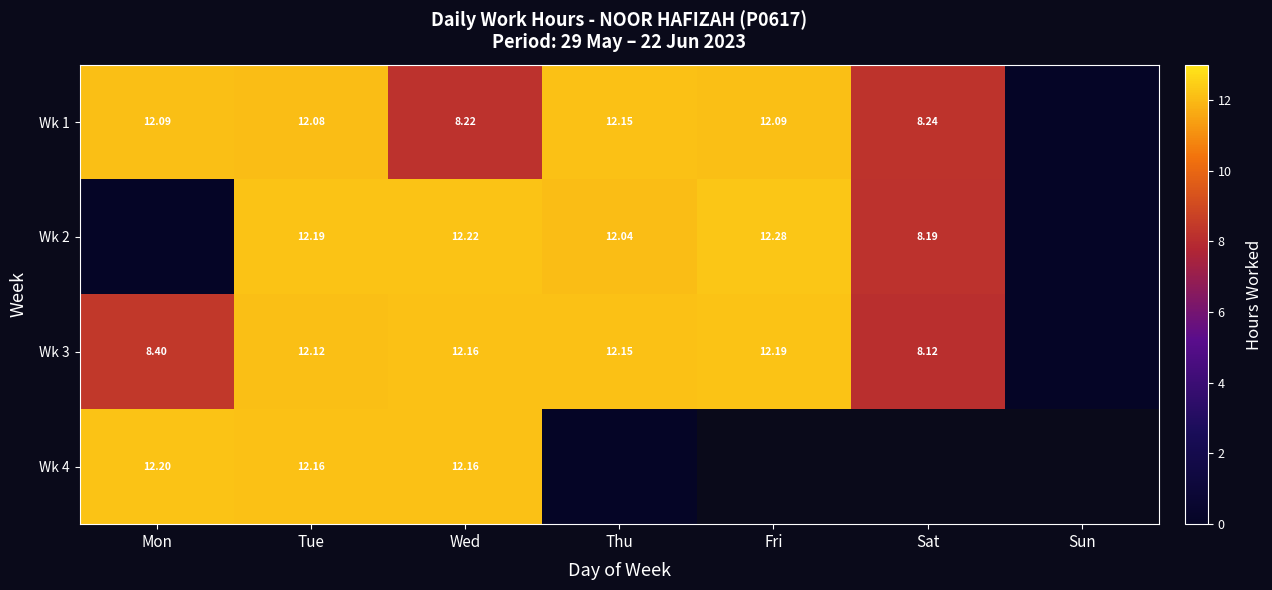

What is the difference between the maximum and minimum values in the Wk 4 series?

12.2